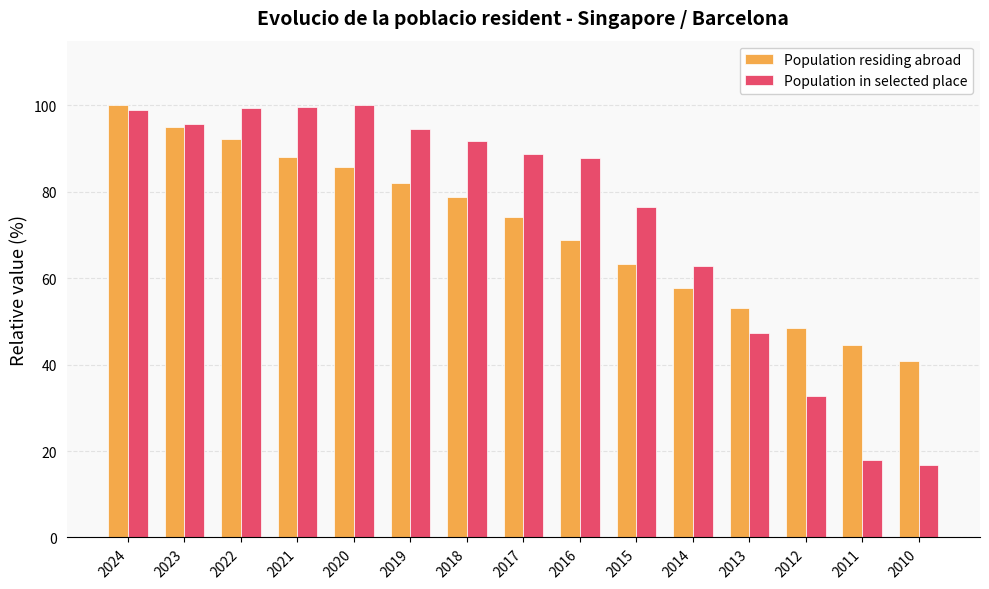

How many groups of bars are there?

15